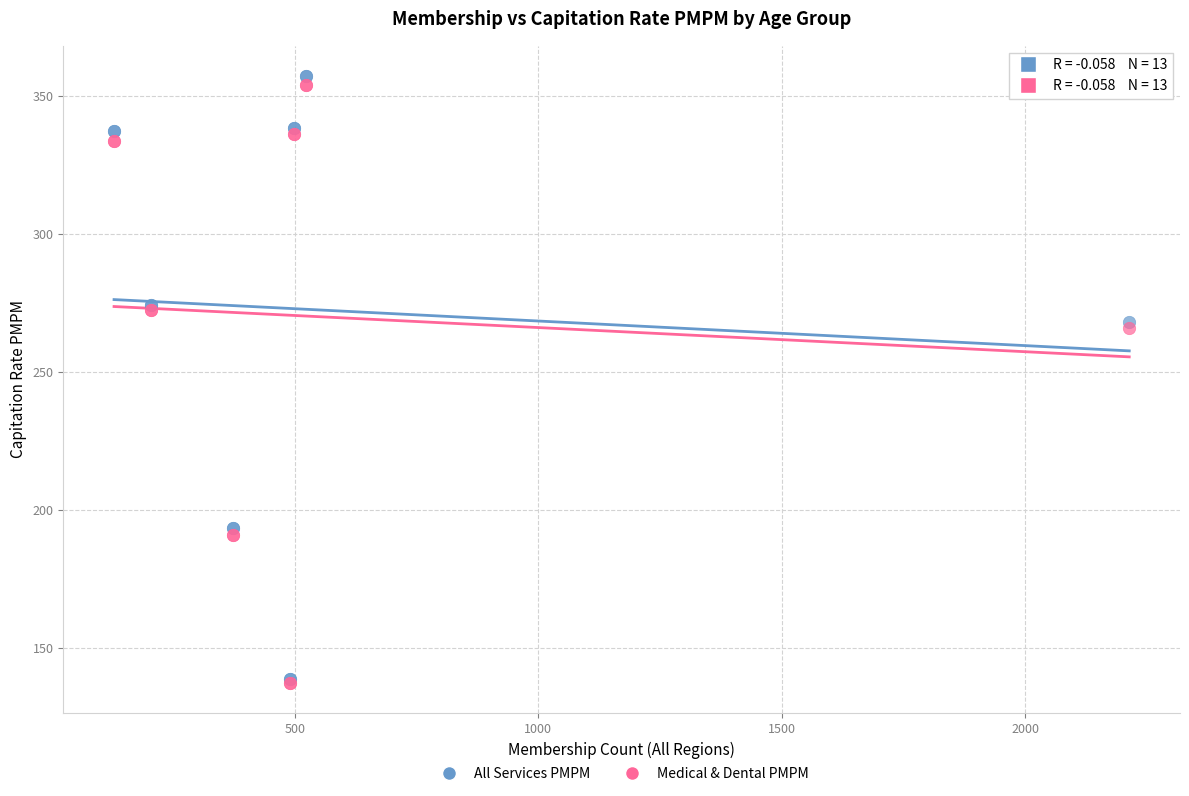

What are all the series names shown in the legend?

All Services PMPM, Medical & Dental PMPM